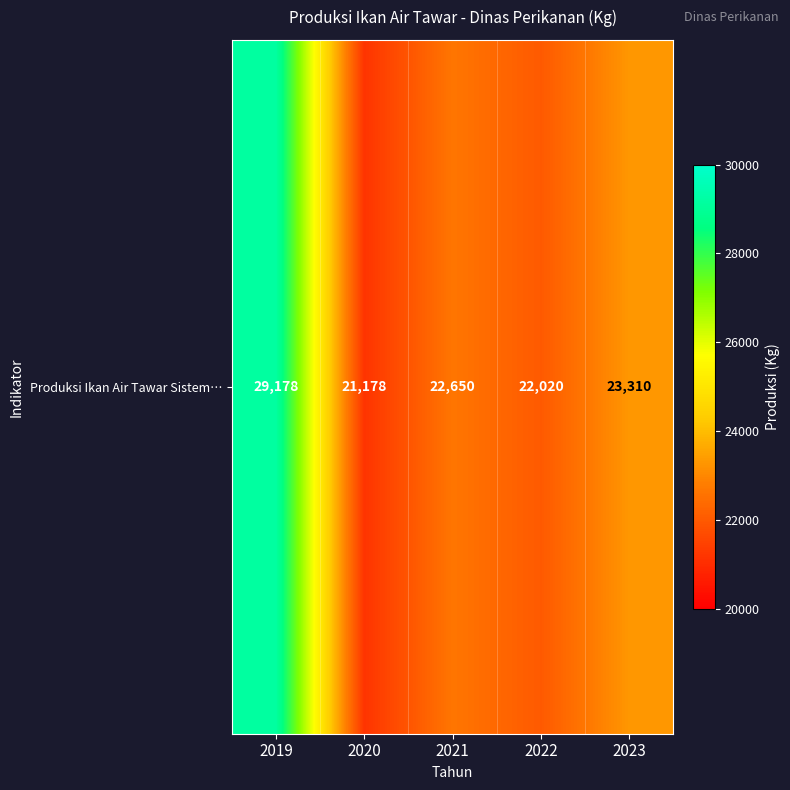

Reading left to right, extract all data points from this chart.

29178	21178	22650	22020	23310